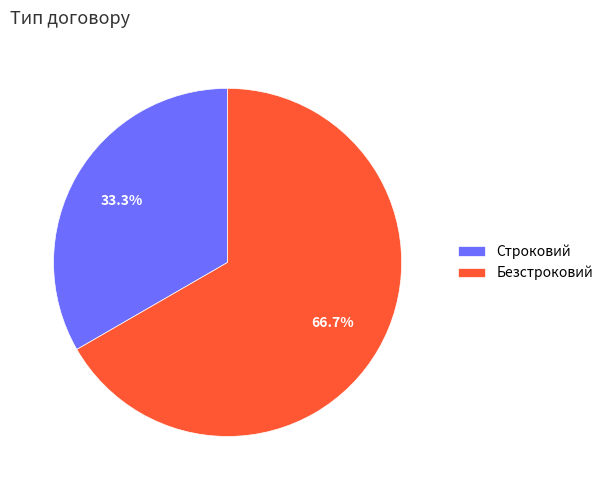

Which category accounts for the majority?

Безстроковий